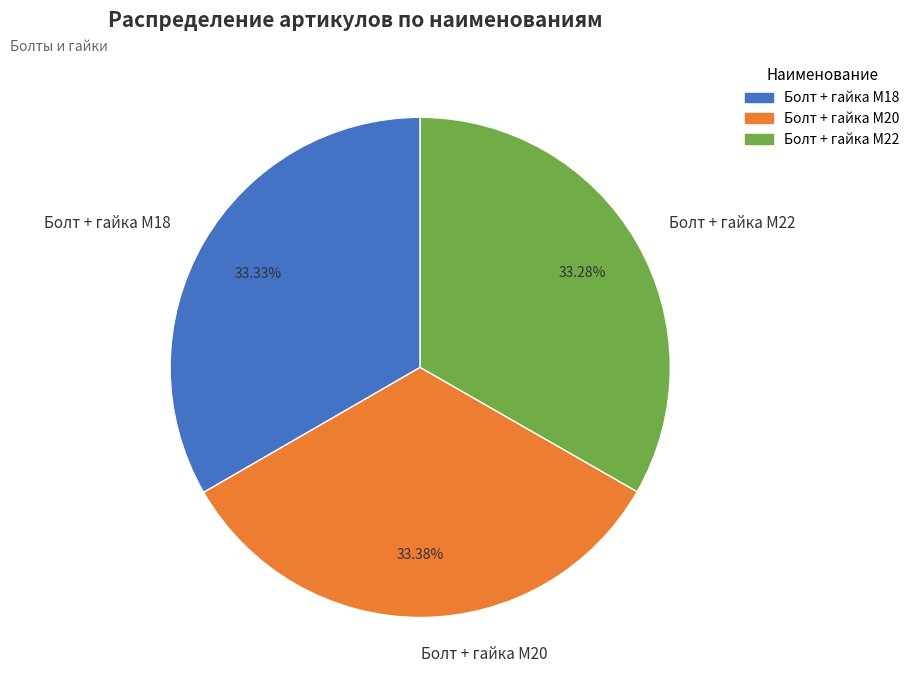

Do Болт + гайка M22 and Болт + гайка M18 together represent more than half of the pie?

Yes